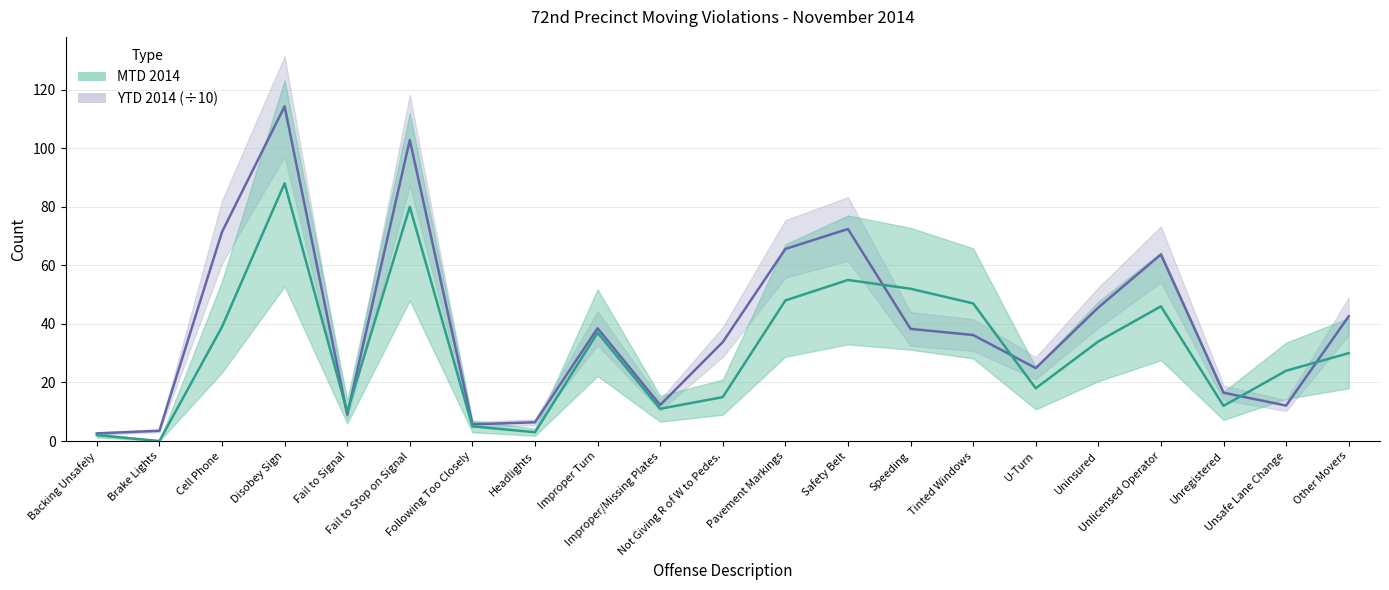

How many interior local peaks does the MTD 2014 series have?

5